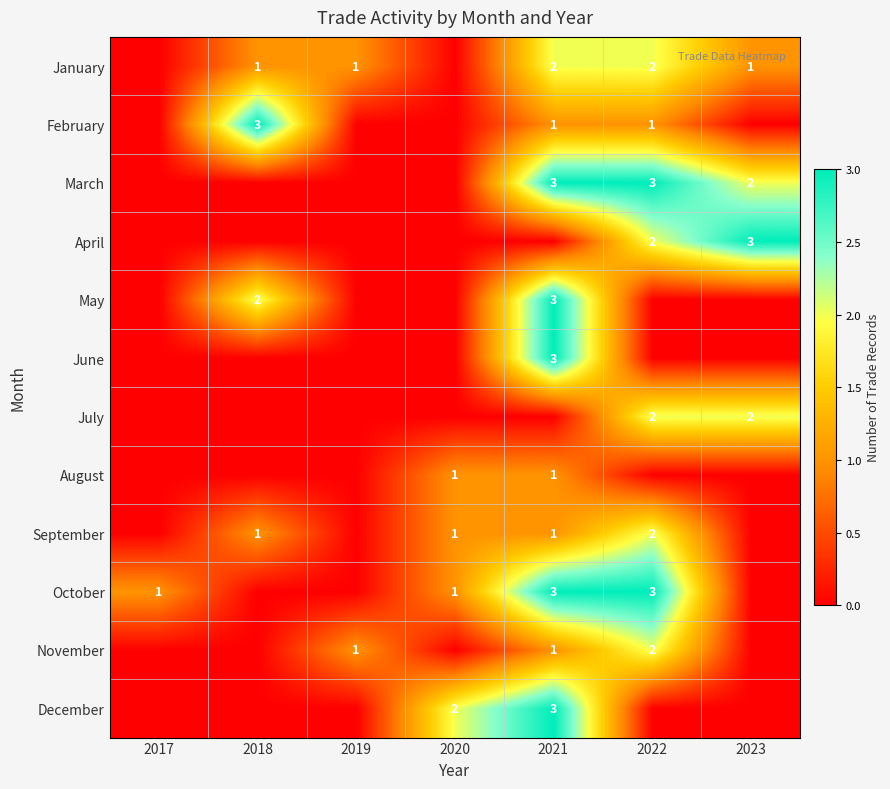

What is the difference between the highest and lowest values at 2017?

1